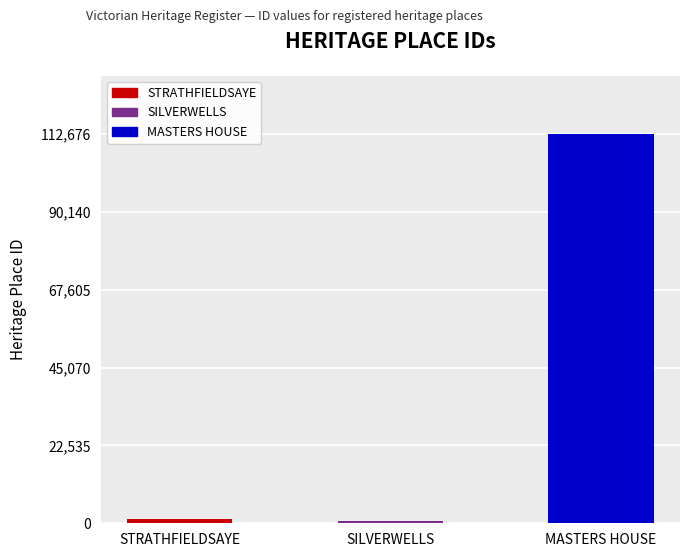

Where is the data nearest to the value 56612?

STRATHFIELDSAYE